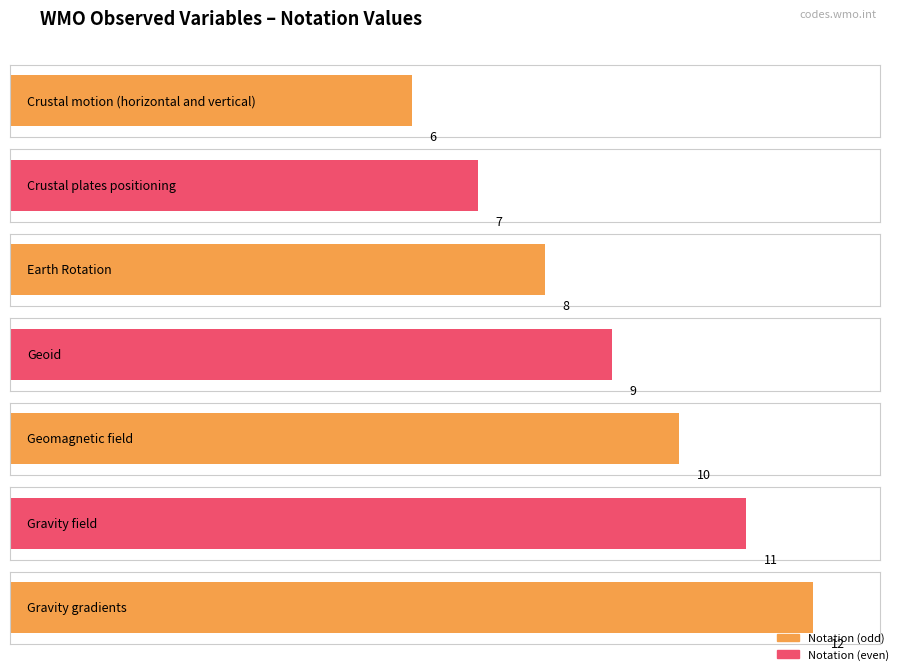

How many bars are there in total?

7